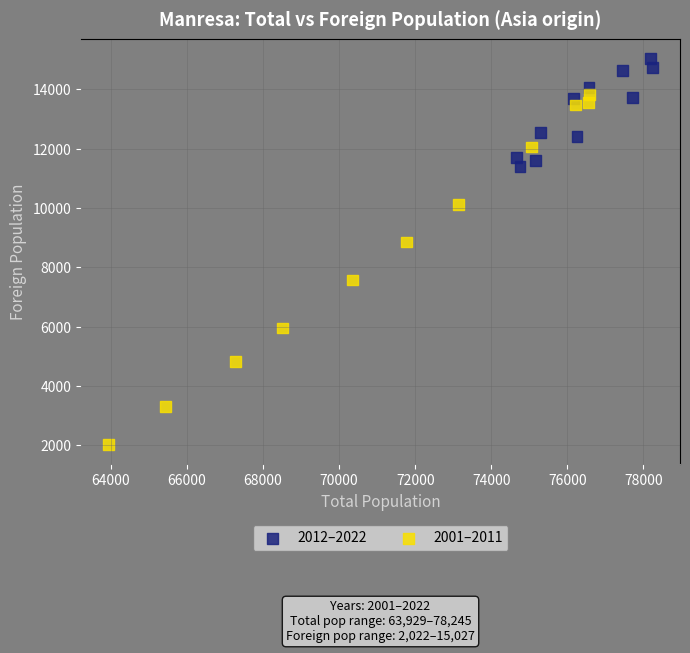

Which series reaches the minimum Y coordinate?

2001–2011